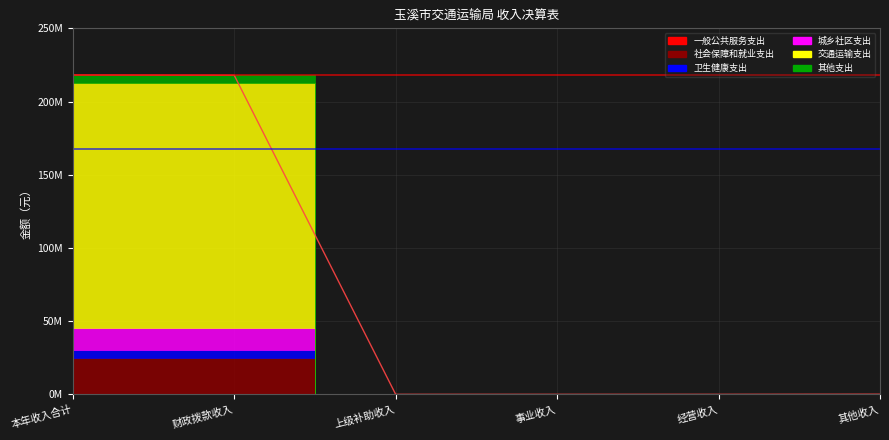

What is the label of the 1st point from the right?

其他收入